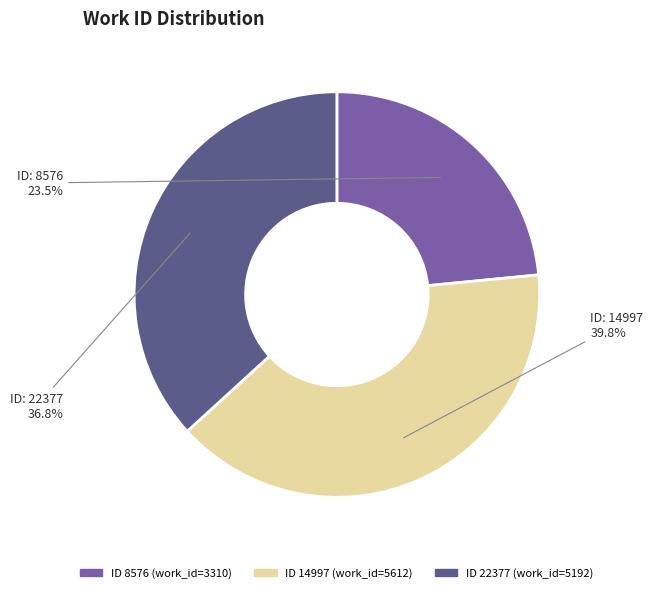

How many slices are in this pie chart?

3